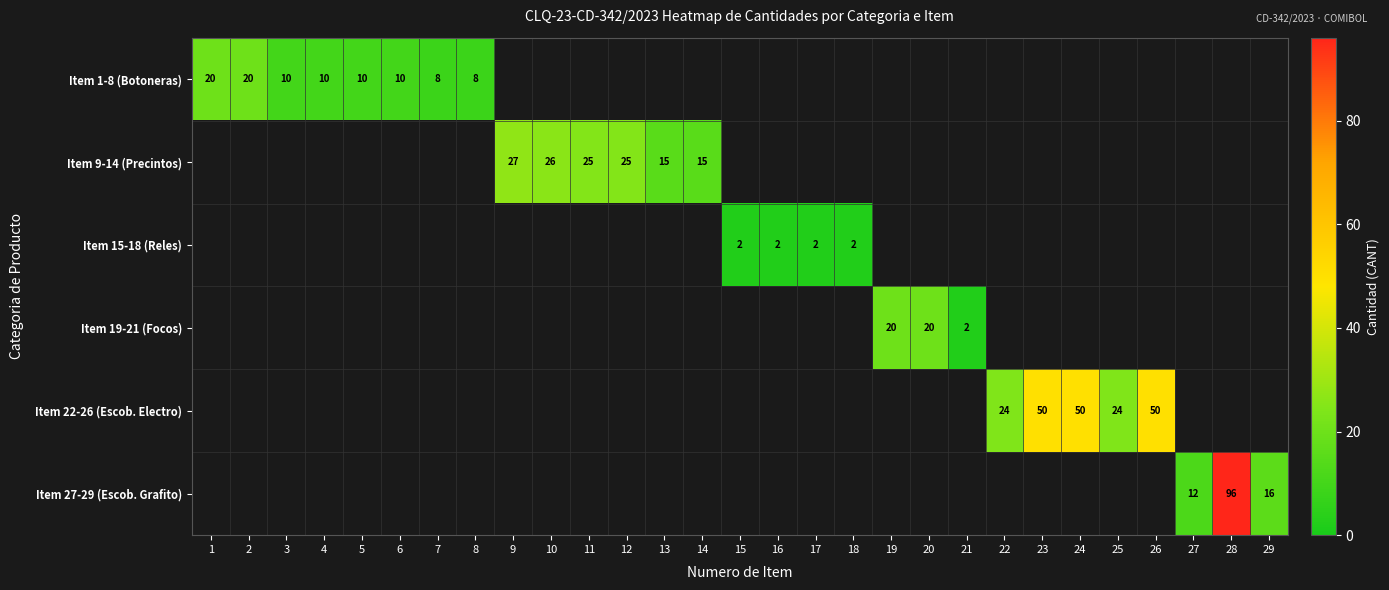

What is the greatest value displayed?

96.0